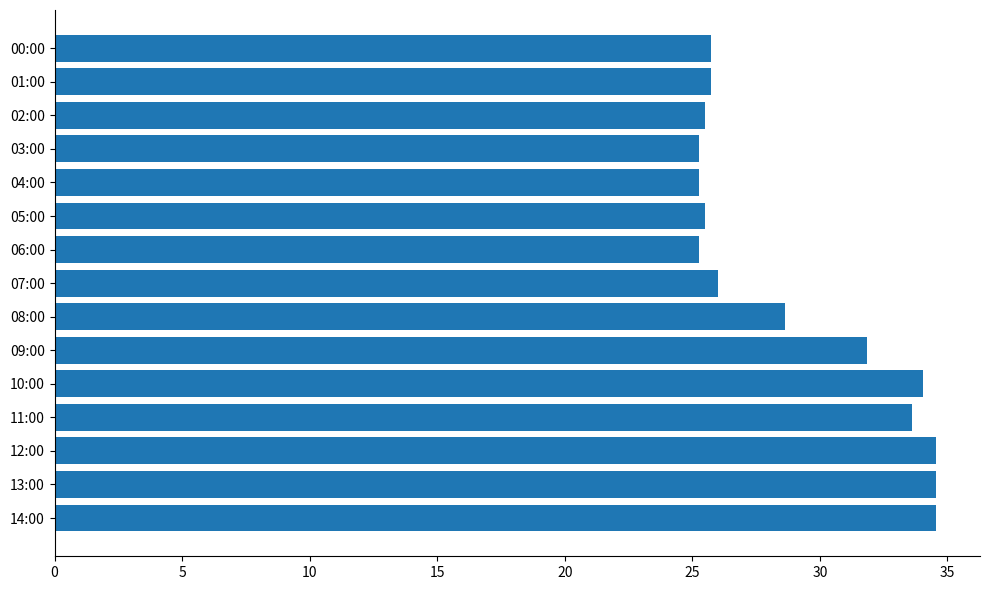

What is the value of the 8th bar from the top?

26.0